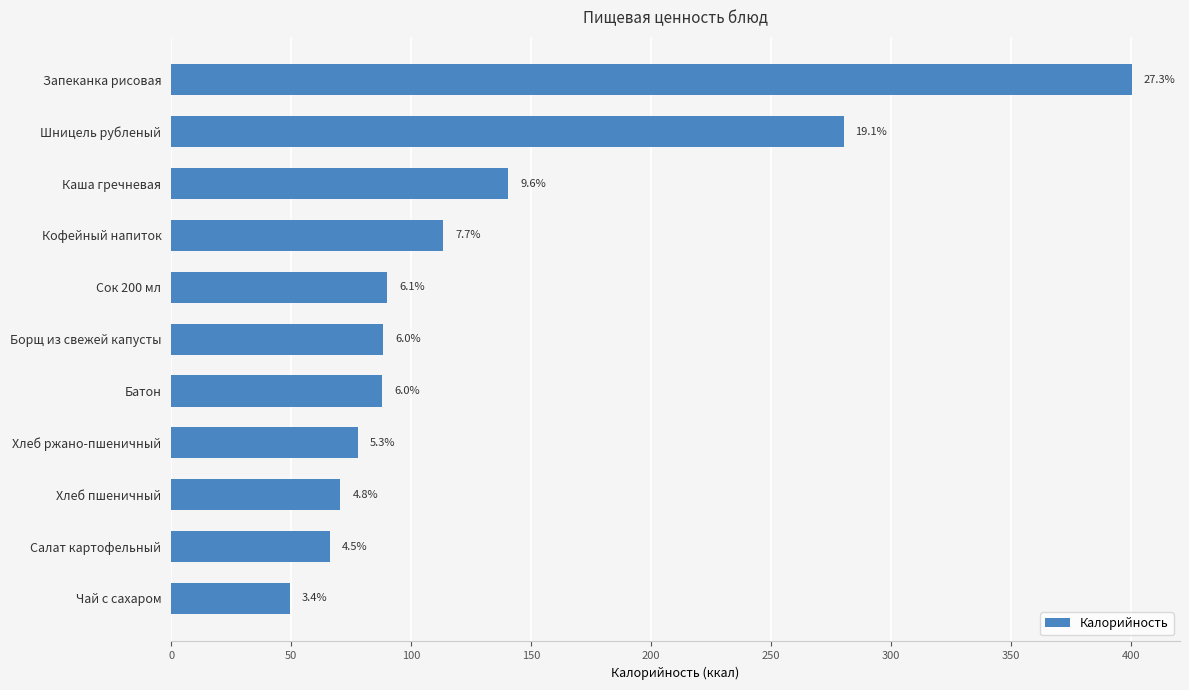

What is the sum of all values?

1464.5